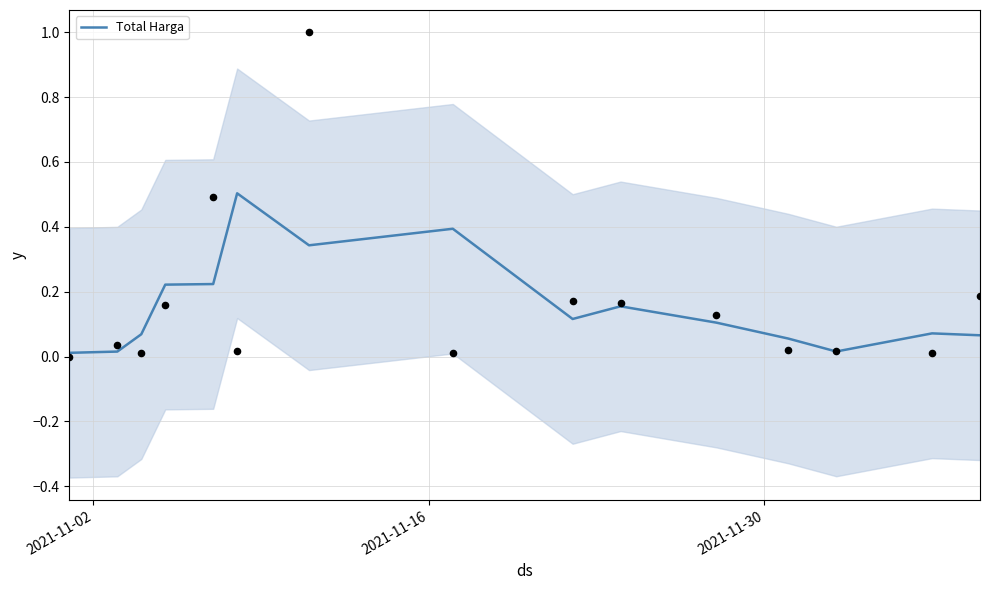

What is the maximum value for Total Harga?

0.5